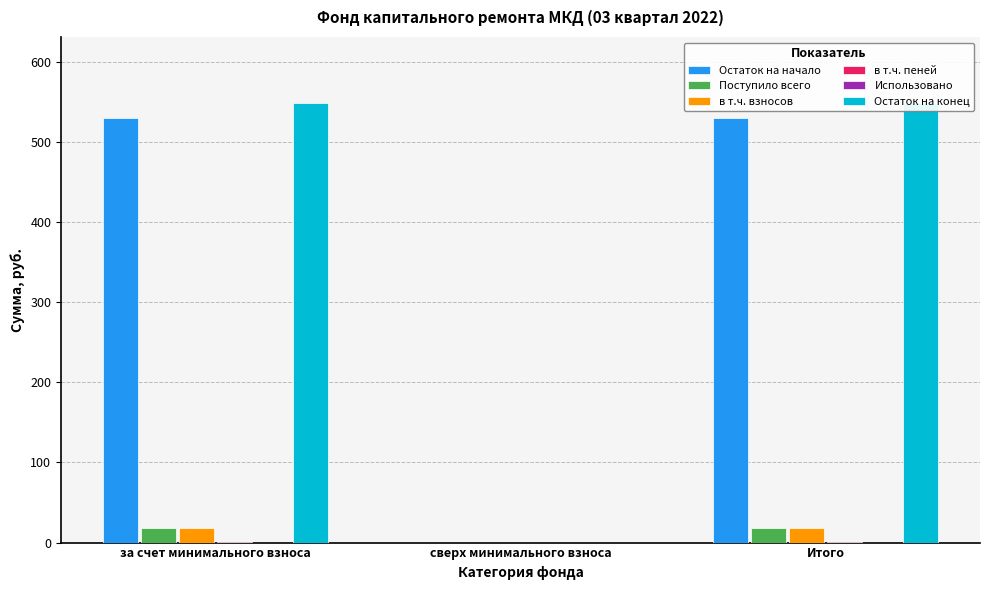

At сверх минимального взноса, list the series in order from smallest to largest.

Остаток на начало, Поступило всего, в т.ч. взносов, в т.ч. пеней, Использовано, Остаток на конец